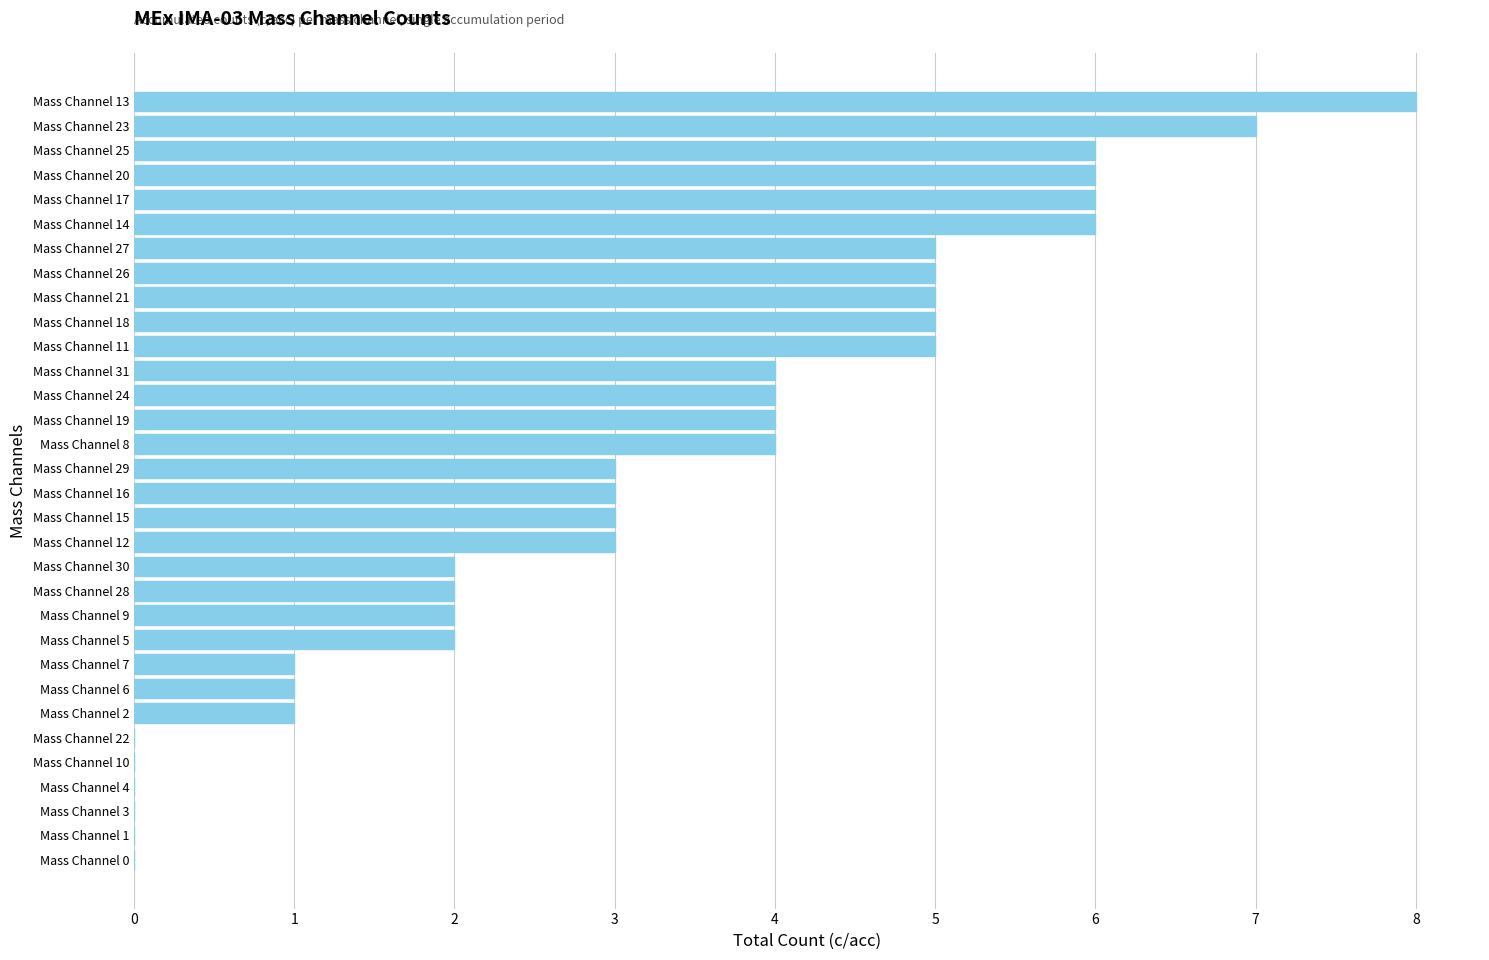

Which category has the highest value across all series?

Mass Channel 13